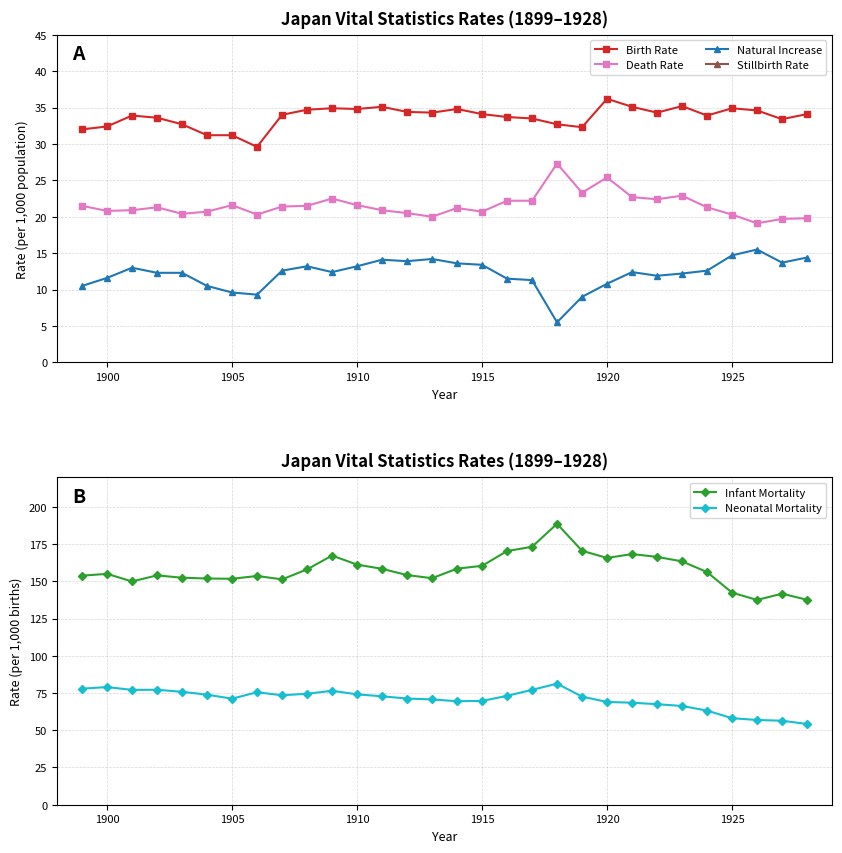

True or false: Natural Increase has a value of 25.6 at 1925.

False